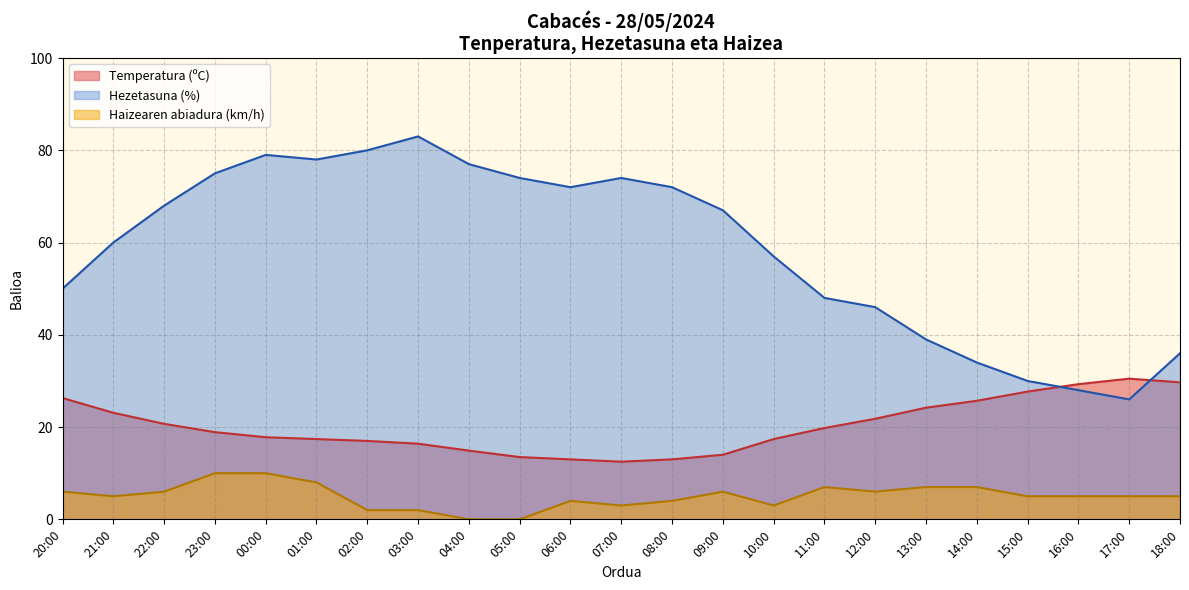

The value of Temperatura (ºC) at 20:00 is 11.1. True or false?

False